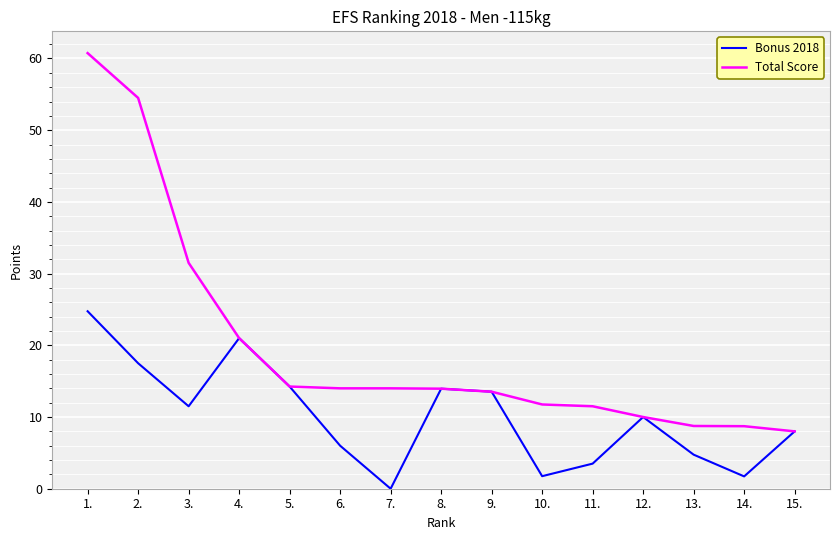

What is the total value across all series at 4.?

42.0